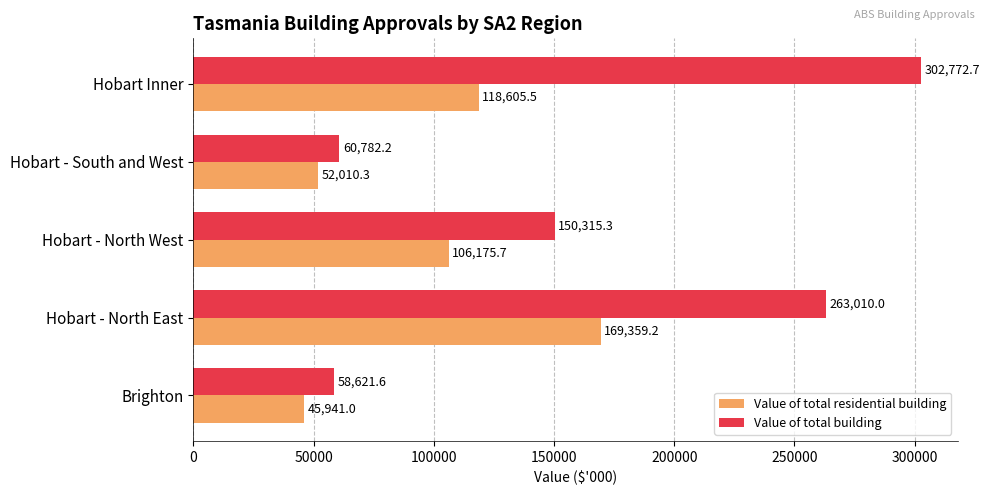

What are all the series names shown in the legend?

Value of total residential building, Value of total building